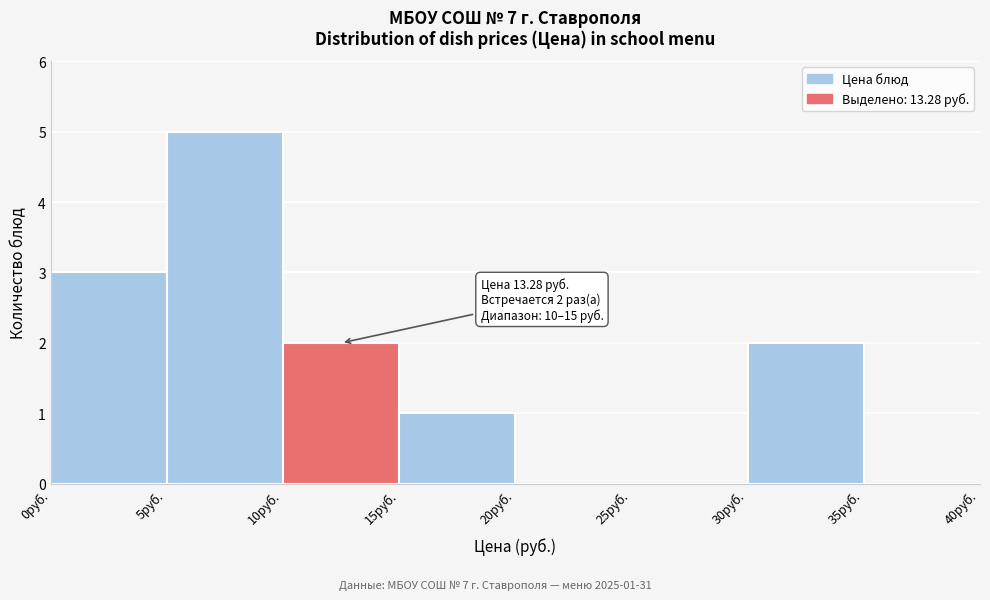

Which range on the x-axis has the tallest bar?

5 to 10